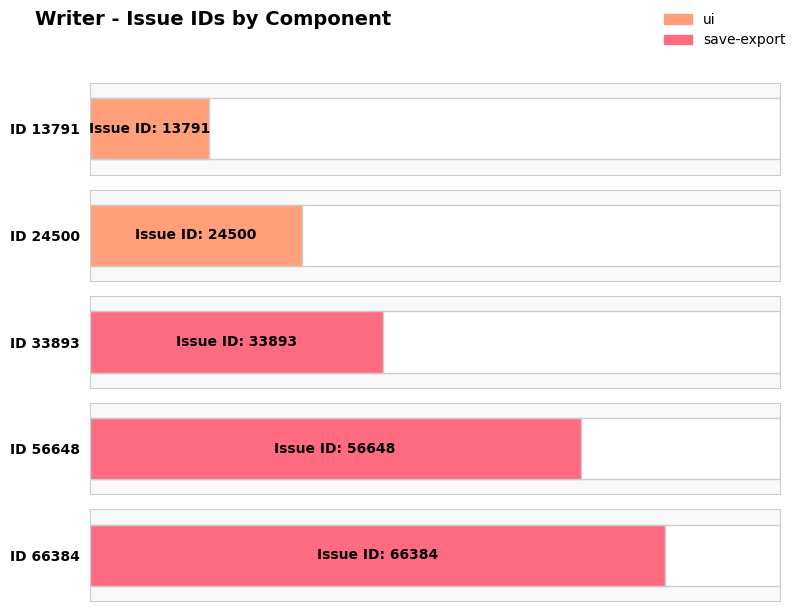

The value at 33893 is 33893. True or false?

True